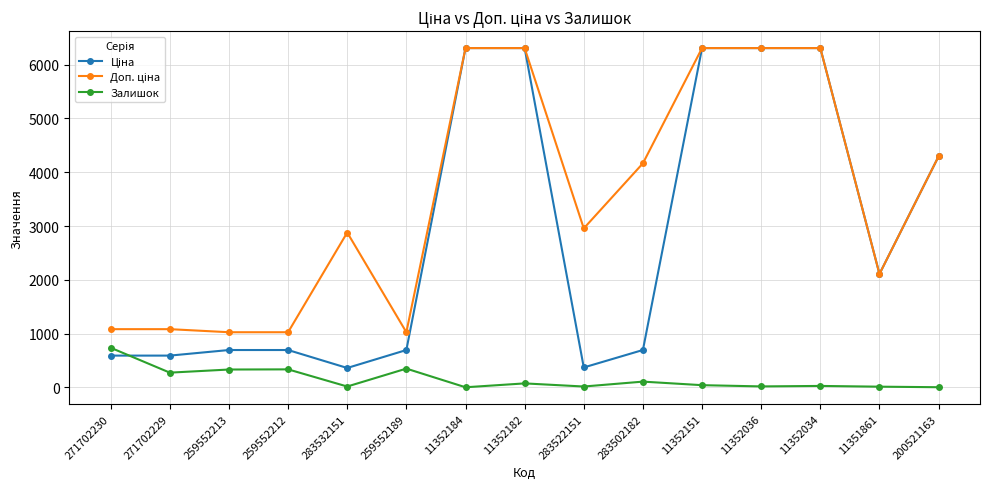

Is it true that Залишок equals 982.4 at 271702230?

False